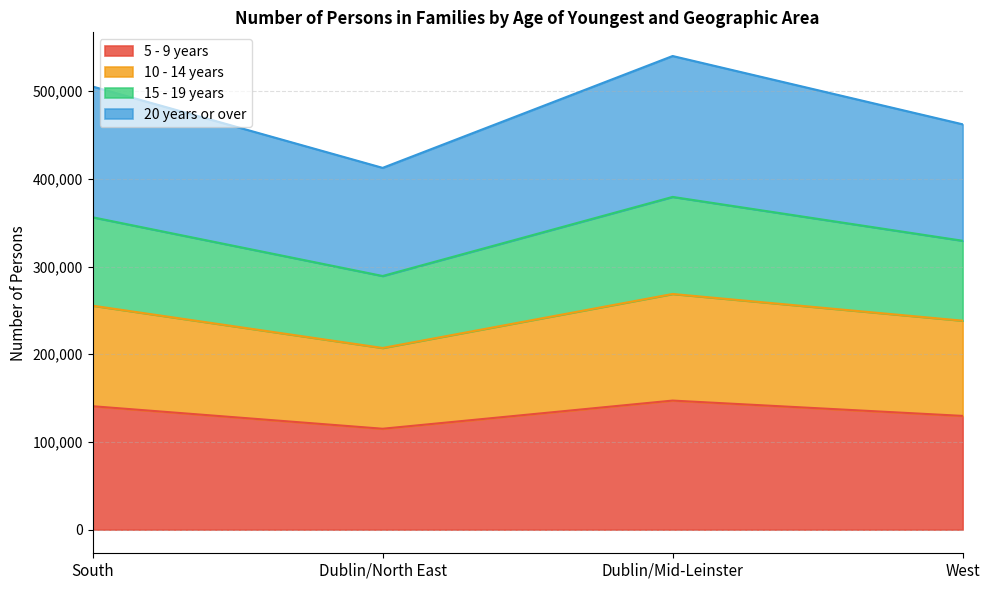

Which category has the highest value across all series?

Dublin/Mid-Leinster